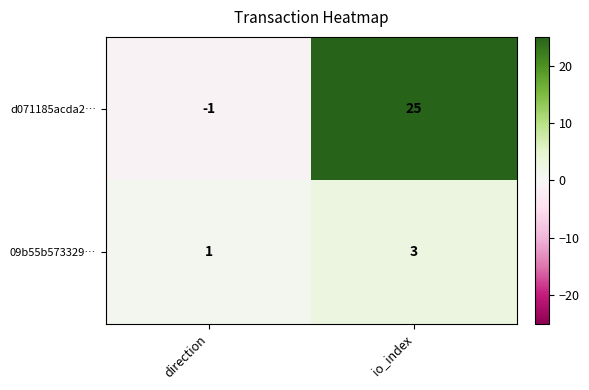

Reading left to right, what are all the values shown in this chart?

d071185acda2…: -1	25
09b55b573329…: 1	3